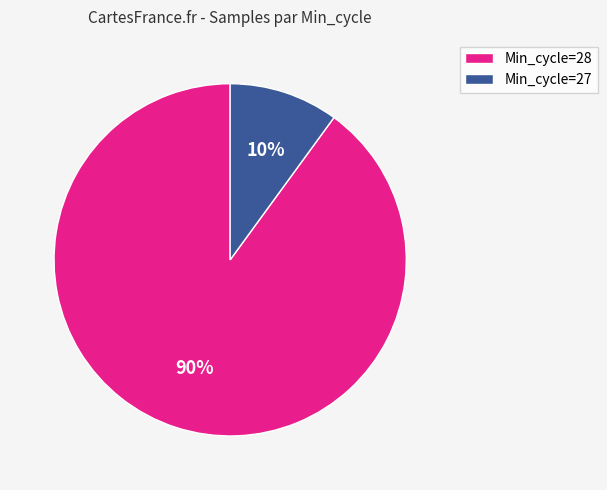

Which has a higher value, Min_cycle=28 or Min_cycle=27?

Min_cycle=28